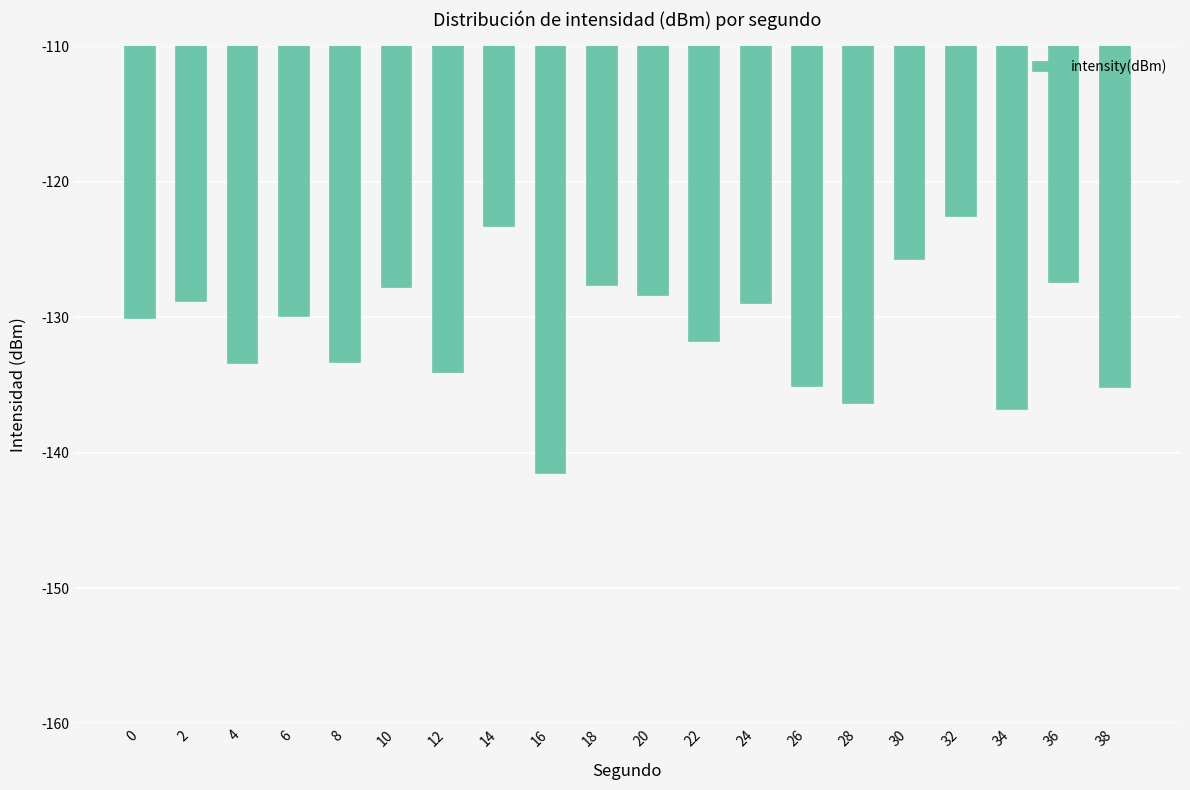

What is the difference between the maximum and minimum values?

19.0